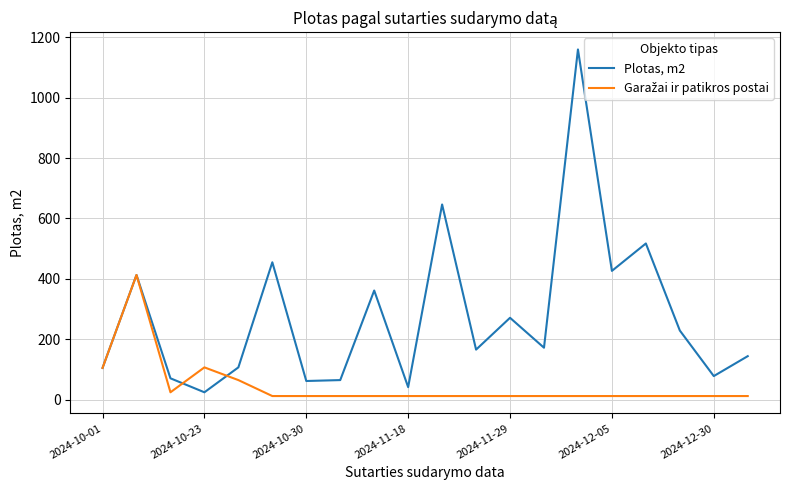

Does the chart display data point markers on the line(s)?

No